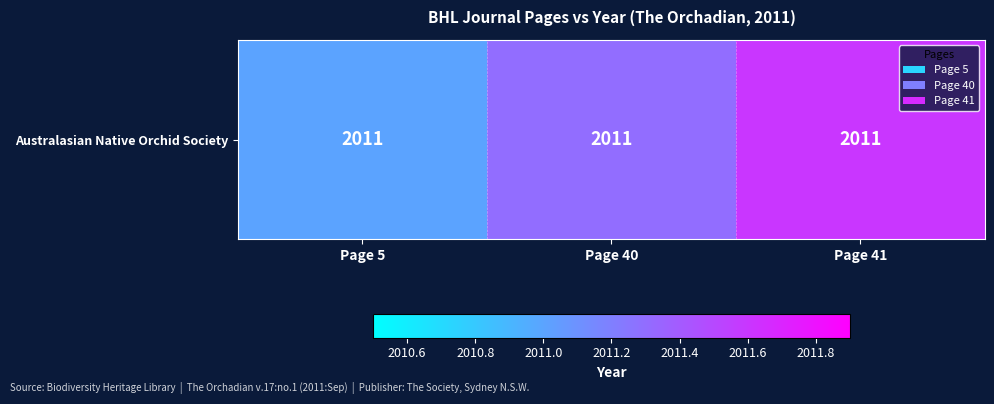

The chart shows a value of 1237.6 at Page 5. True or false?

False